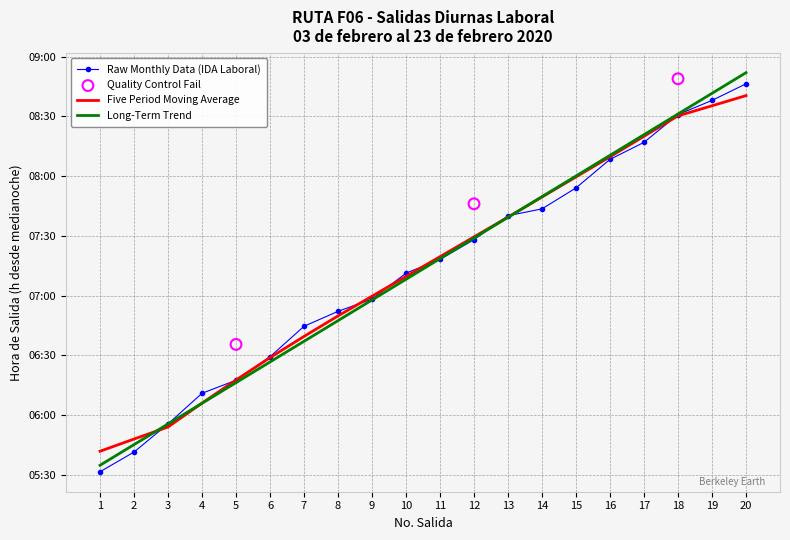

Which series has the largest Y range (max minus min)?

Long-Term Trend